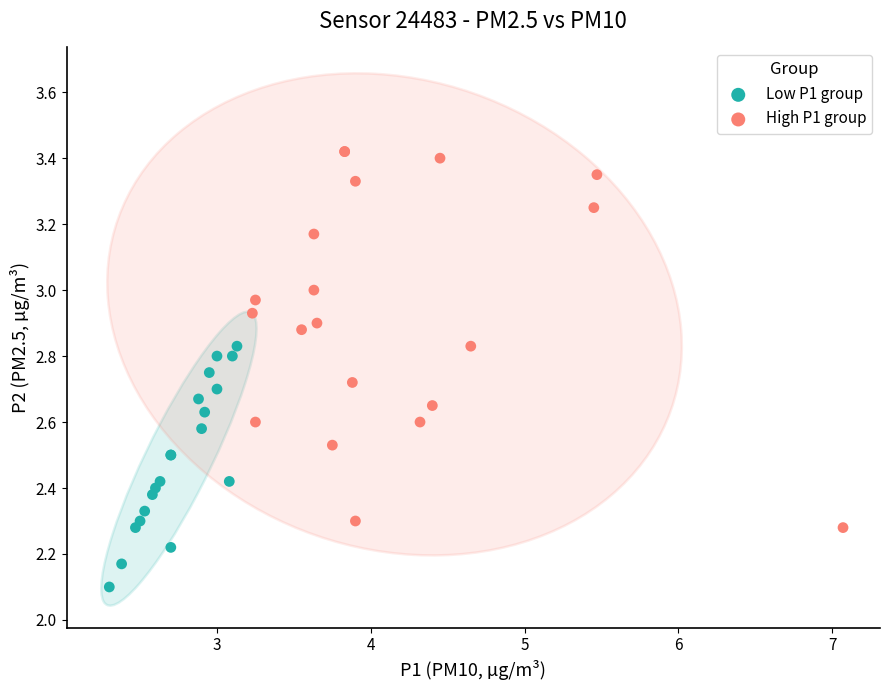

What are all the series names shown in the legend?

Low P1 group, High P1 group